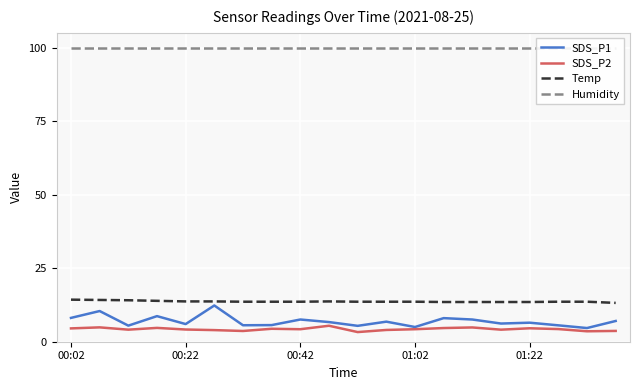

Is the value of SDS_P2 at 00:02 greater than the value of Humidity at 11?

No